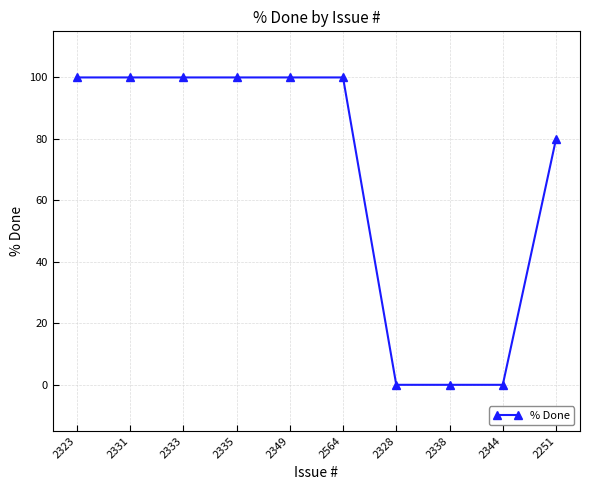

How many values are between 0 and 100?

10